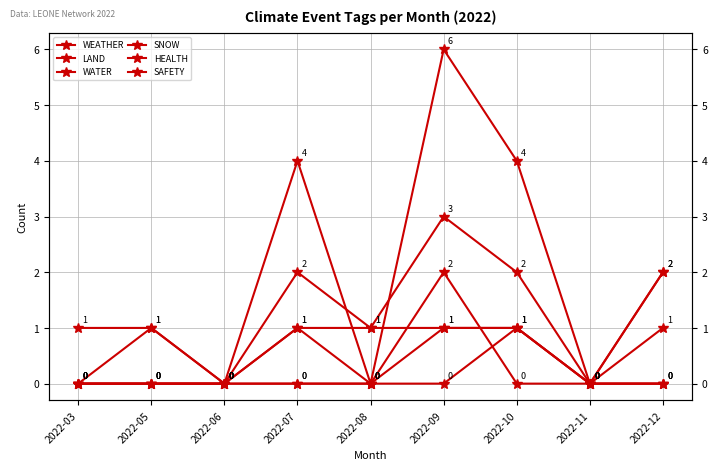

Which category has the lowest value in the WEATHER series?

2022-03